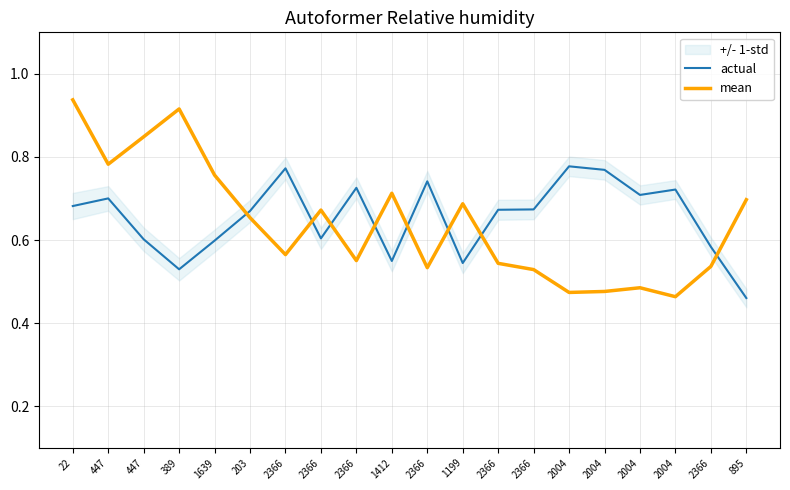

At how many categories does at least one series exceed 0?

20